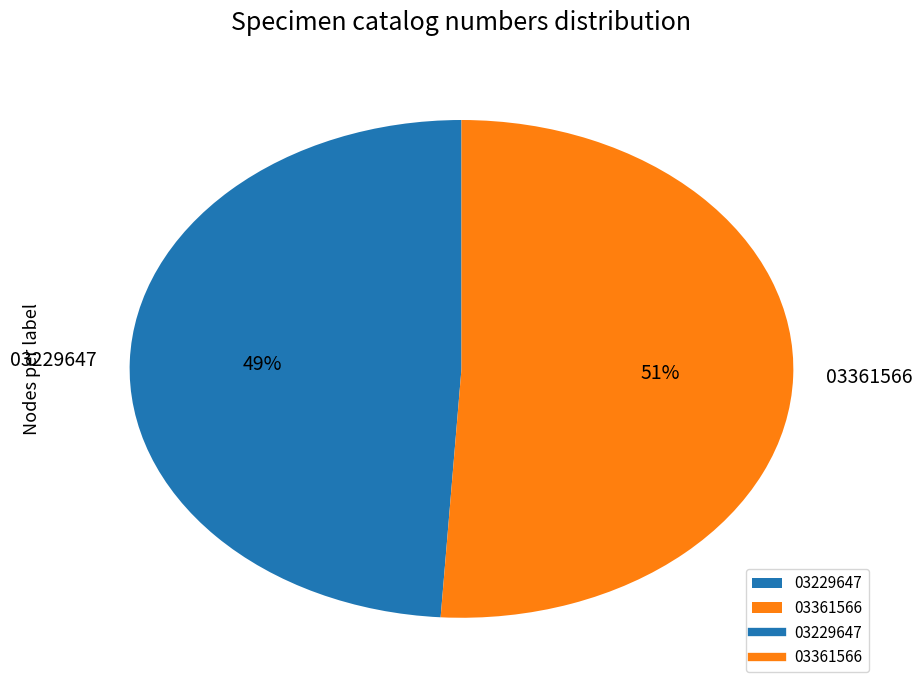

To the nearest percent, what is the difference between the 03229647 and 03361566 slice percentages?

2%